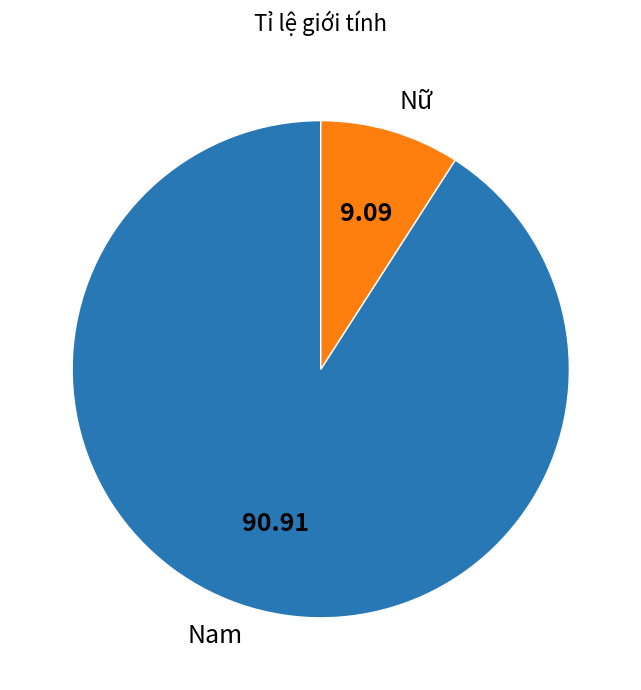

Is there a majority slice in this chart?

Yes